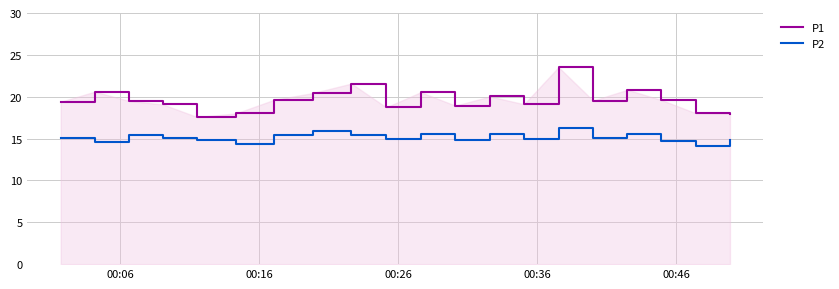

Which series has the largest total across all categories?

P1